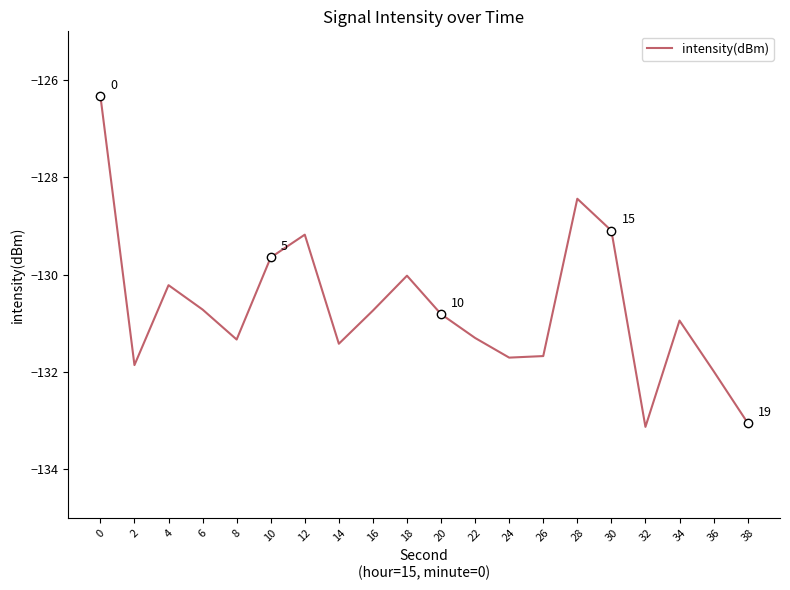

True or false: the data shows -77.0 at 34.

False